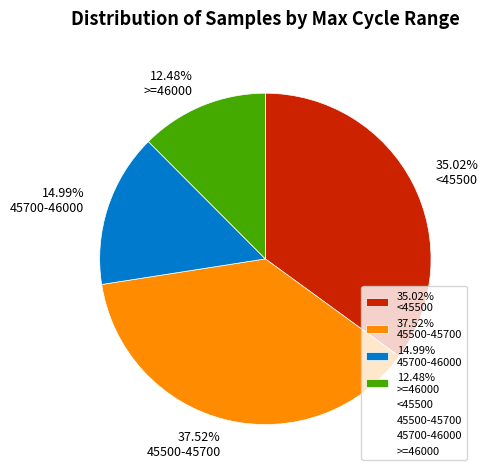

Is 37.52% 45500-45700 the majority of the pie?

No